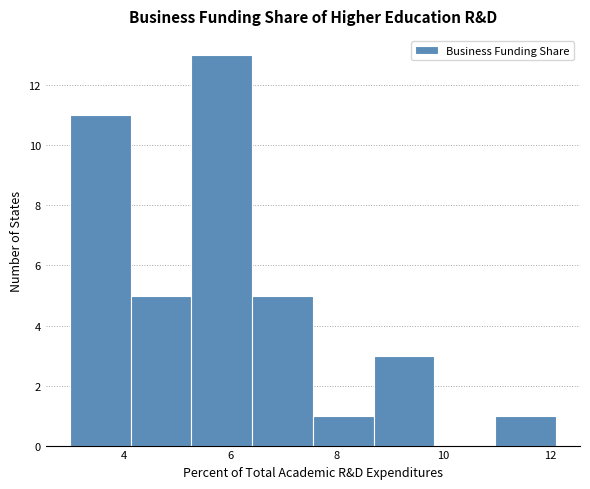

Reading left to right, transcribe this chart: for each bar, give the range it covers on the x-axis and its height. Neither the bar edges nor the heights are printed on the chart, so give them approximately, as read against the axes.

3.0 to 4.2: 11
4.2 to 5.2: 5
5.2 to 6.4: 13
6.4 to 7.6: 5
7.6 to 8.6: 1
8.6 to 9.8: 3
9.8 to 11.0: 0
11.0 to 12.2: 1